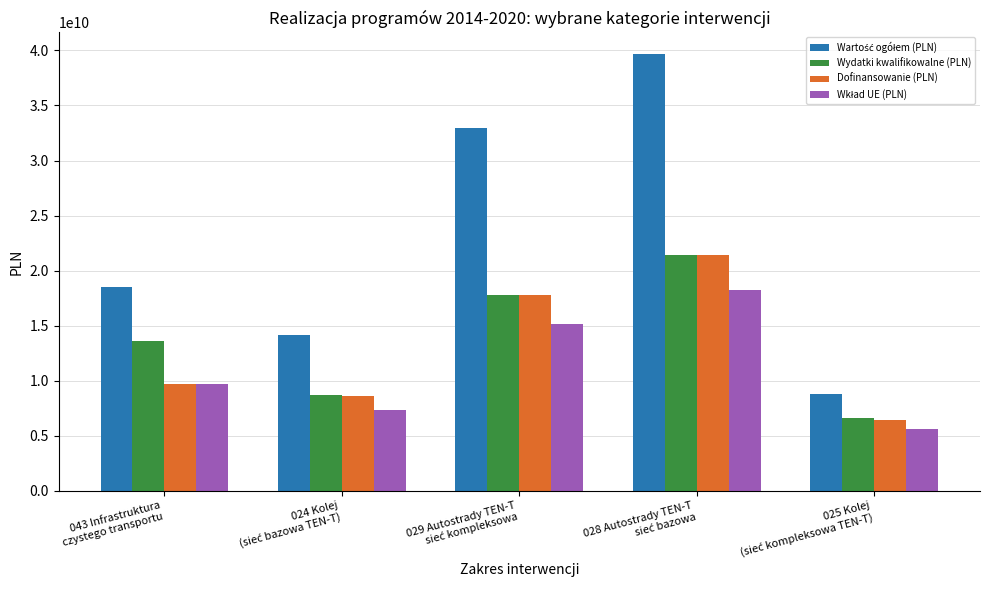

What is the value of the Wydatki kwalifikowalne (PLN) bar at the 1st from the left?

13592336122.6